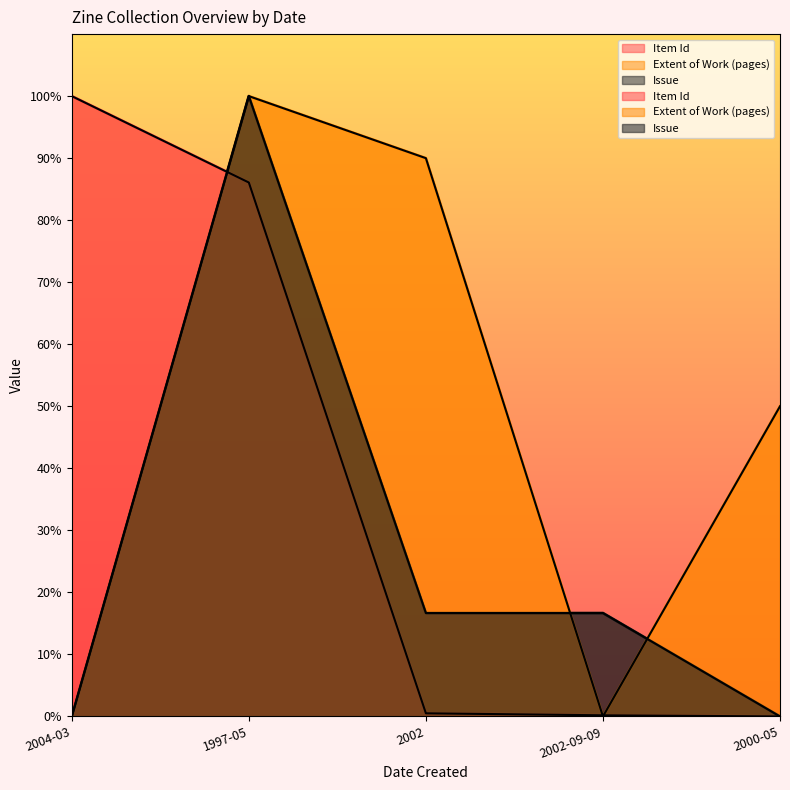

Which series changed the most between 1997-05 and 2000-05?

Issue